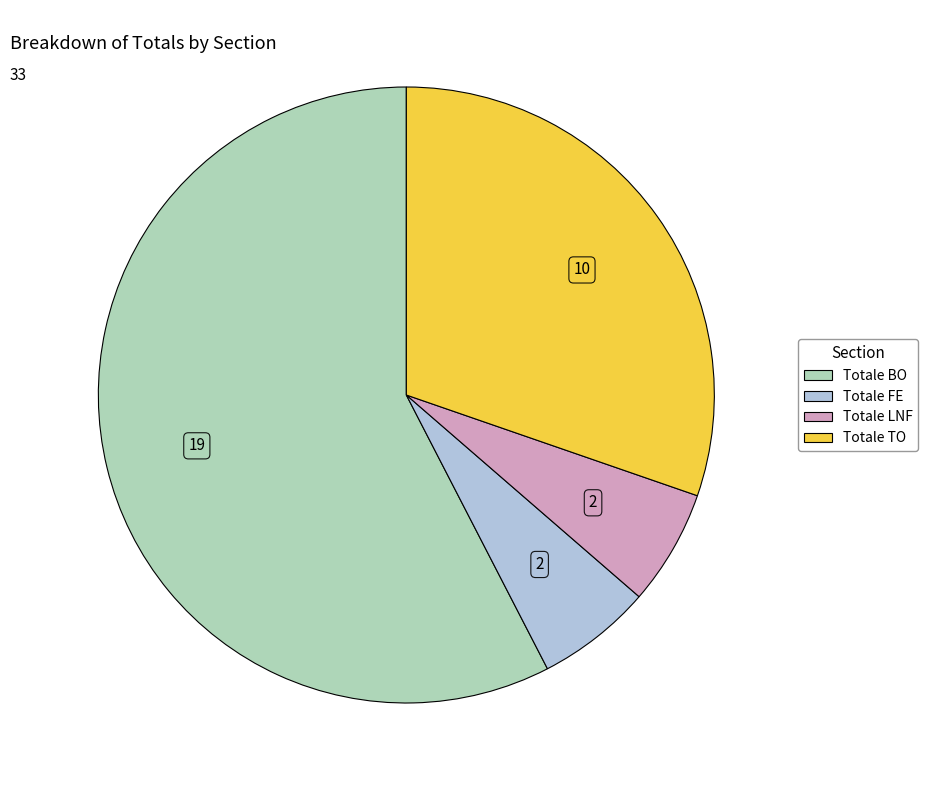

What is the largest slice in the pie chart?

Totale BO